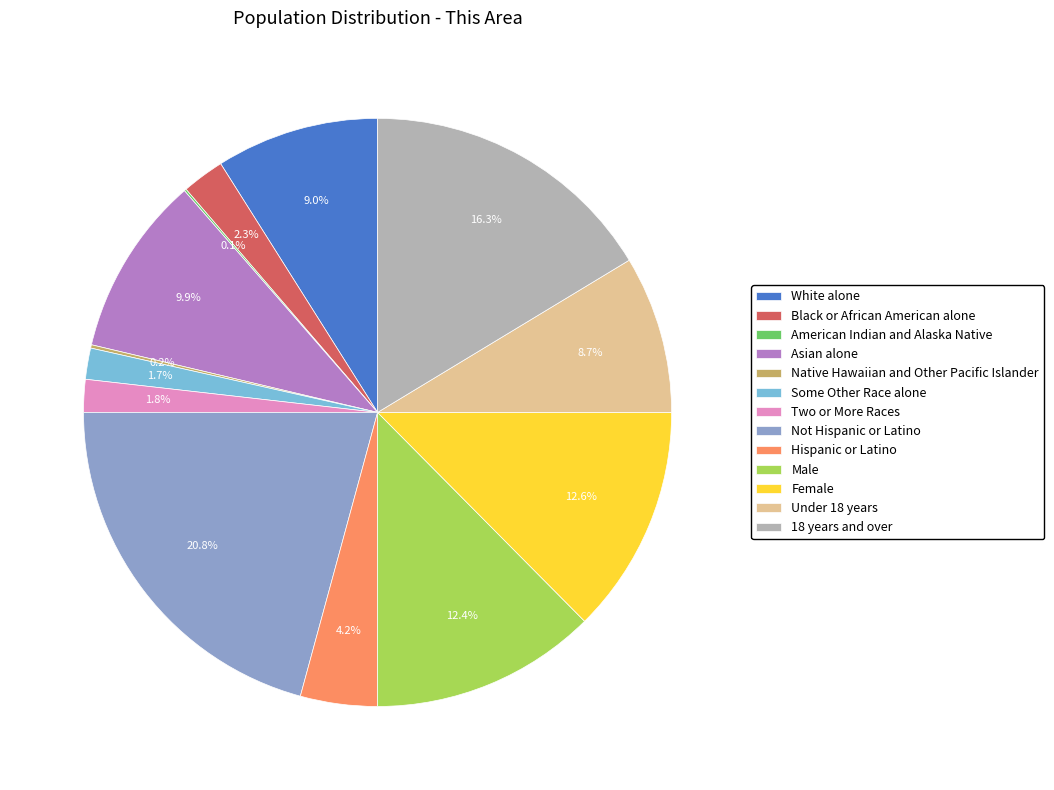

What portion of the pie excludes Asian alone?

90.1%